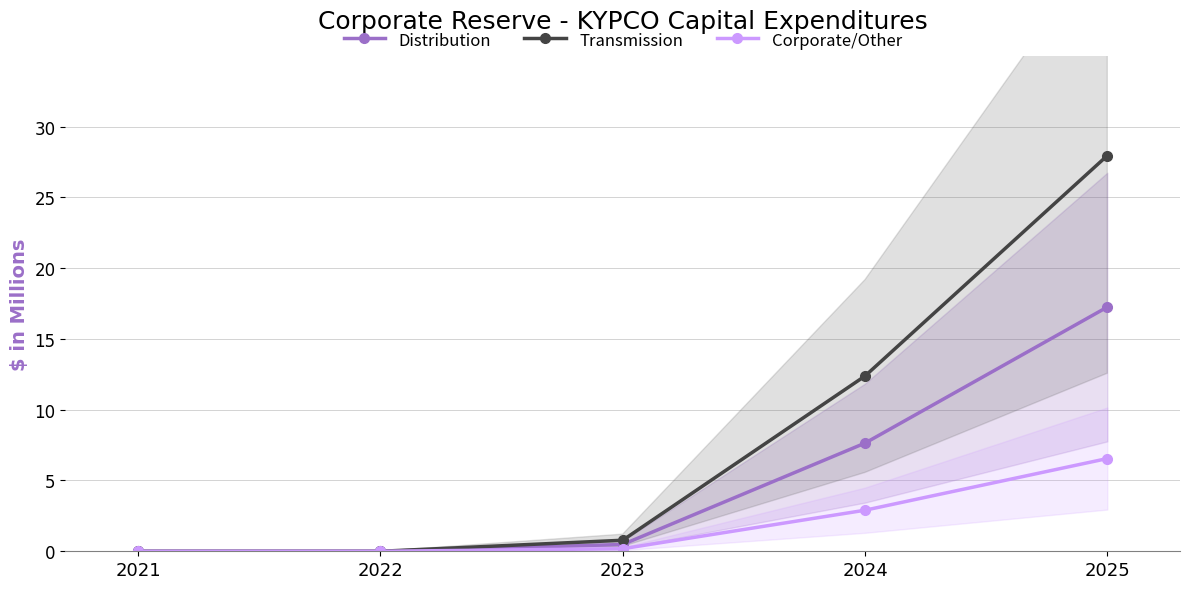

Reading right to left, what are all the values shown in this chart?

Distribution: 17.2	7.6	0.5	0.0	0.0
Transmission: 27.9	12.4	0.8	0.0	0.0
Corporate/Other: 6.5	2.9	0.2	0.0	0.0